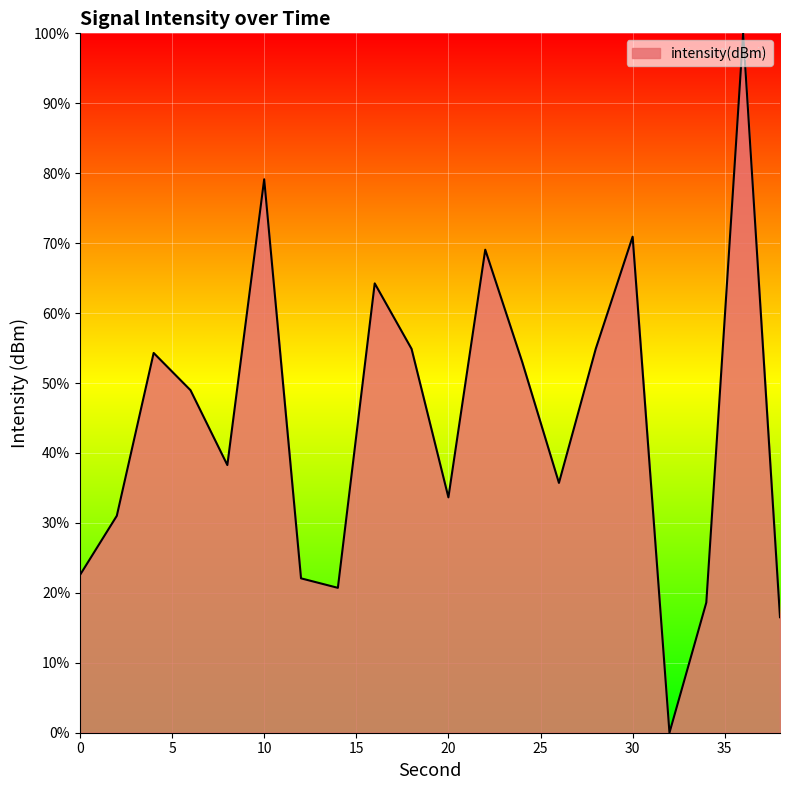

What is the greatest value displayed?

100.0